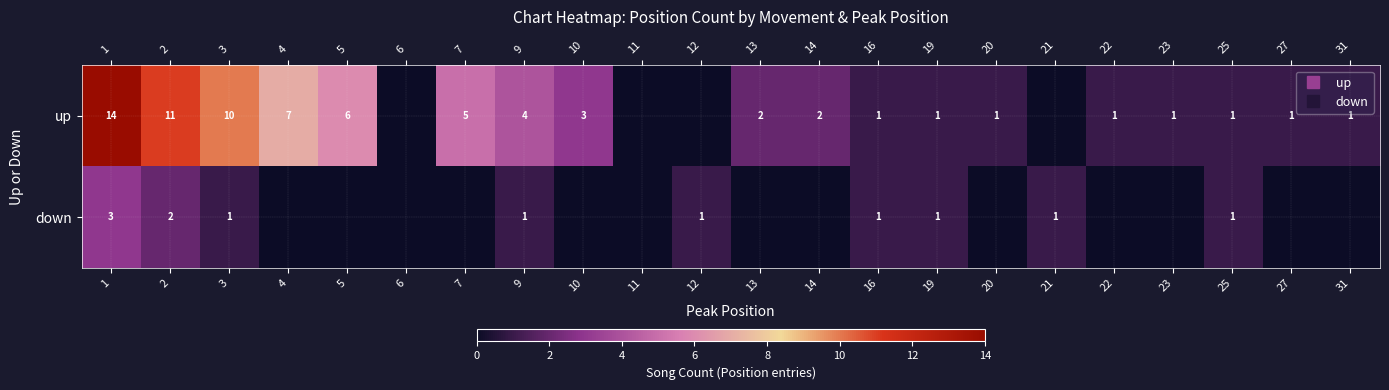

Which series has the largest range (max minus min)?

up